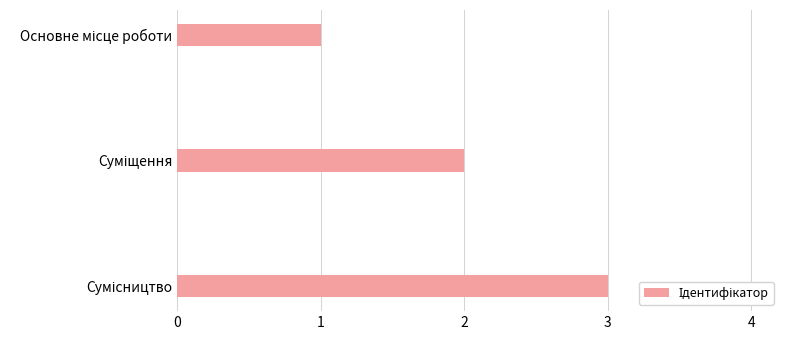

What is the maximum value shown in the chart?

3